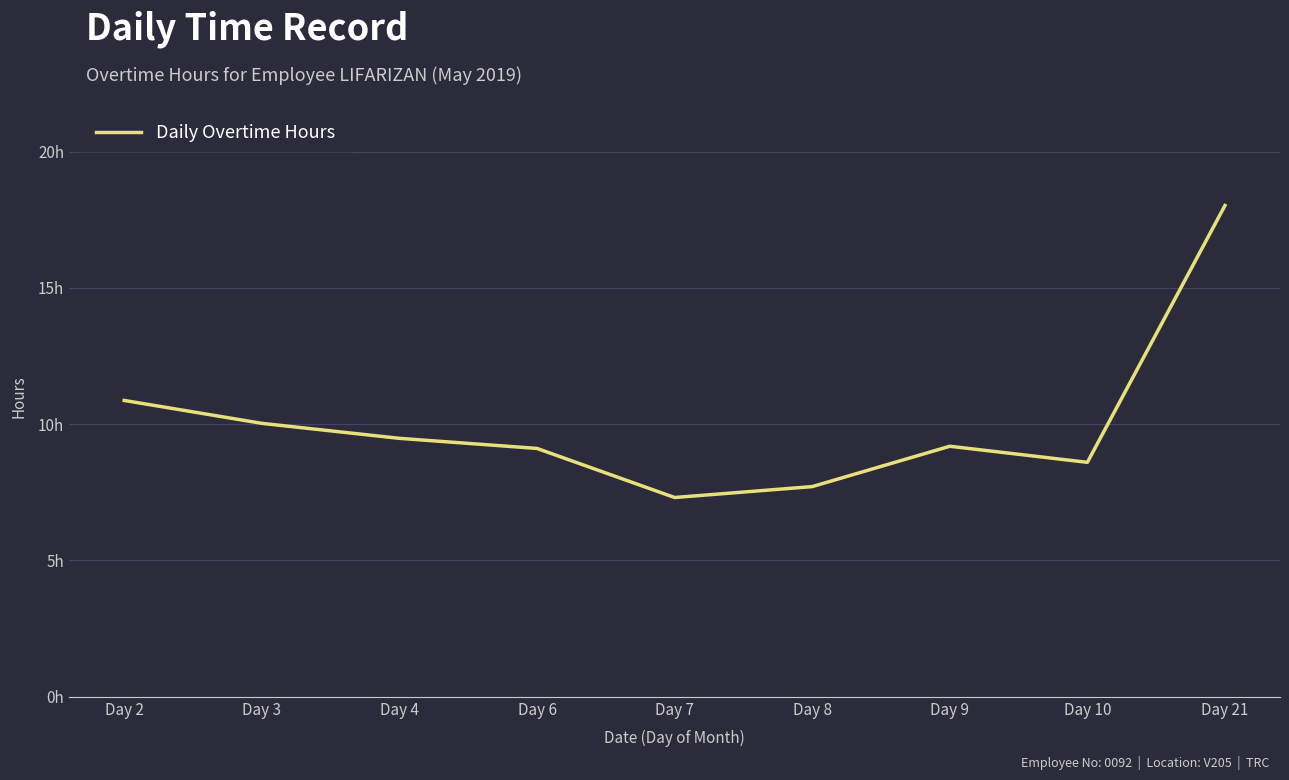

Reading left to right, what are all the values shown in this chart?

10.9	10.0	9.5	9.1	7.3	7.7	9.2	8.6	18.0